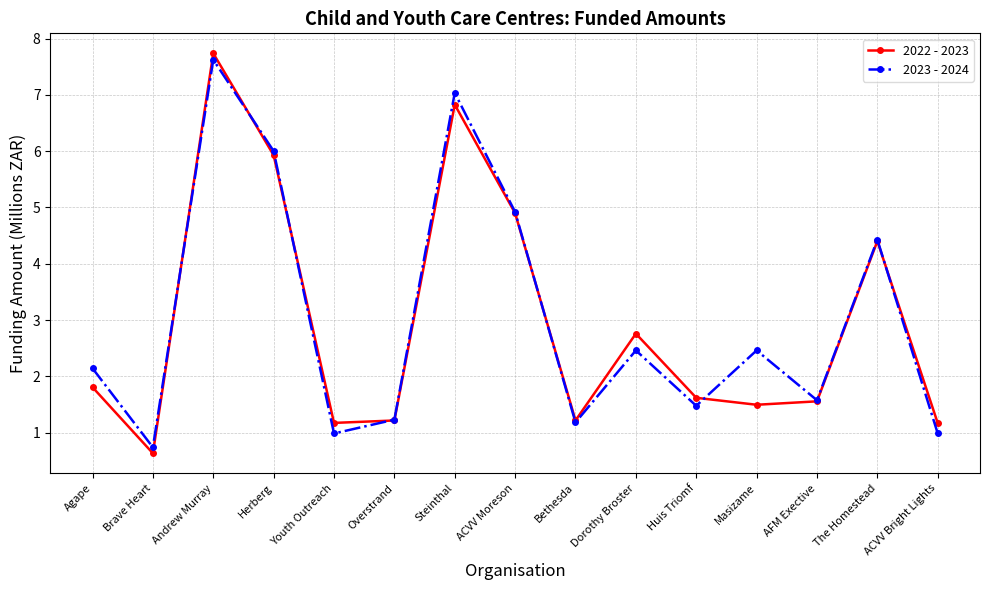

Between Andrew Murray and AFM Exective, which series saw the biggest shift?

2022 - 2023